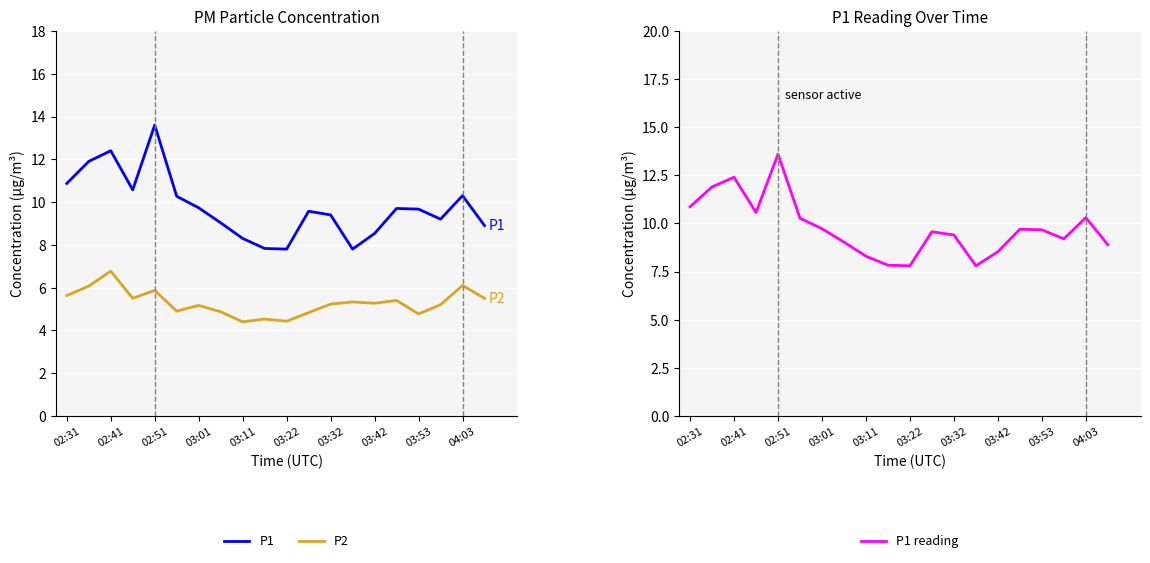

Reading left to right, extract all data points from this chart.

P1: 10.9	11.9	12.4	10.6	13.6	10.3	9.7	9.0	8.3	7.8	7.8	9.6	9.4	7.8	8.5	9.7	9.7	9.2	10.3	8.9
P2: 5.6	6.1	6.8	5.5	5.9	4.9	5.2	4.9	4.4	4.5	4.4	4.8	5.2	5.3	5.3	5.4	4.8	5.2	6.1	5.5
P1 reading: 10.9	11.9	12.4	10.6	13.6	10.3	9.7	9.0	8.3	7.8	7.8	9.6	9.4	7.8	8.5	9.7	9.7	9.2	10.3	8.9